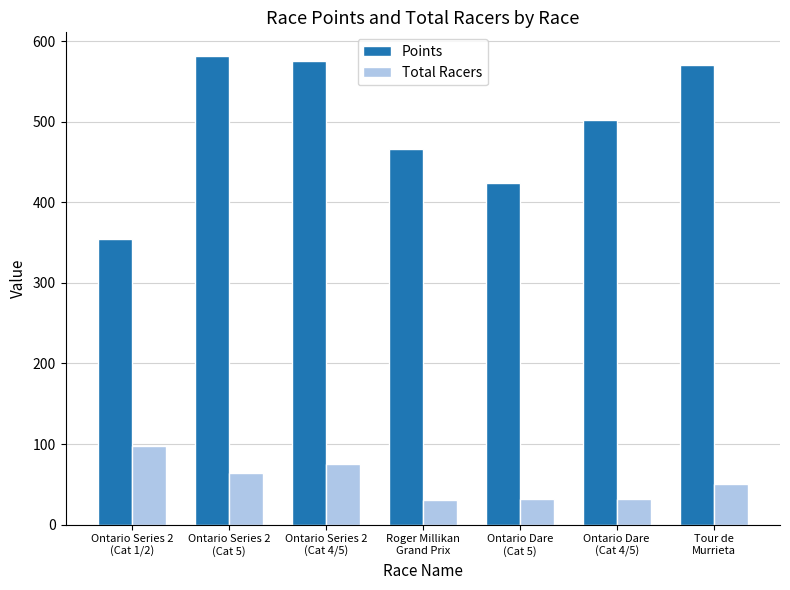

The Total Racers series shows 11.6 at Ontario Dare
(Cat 5). True or false?

False